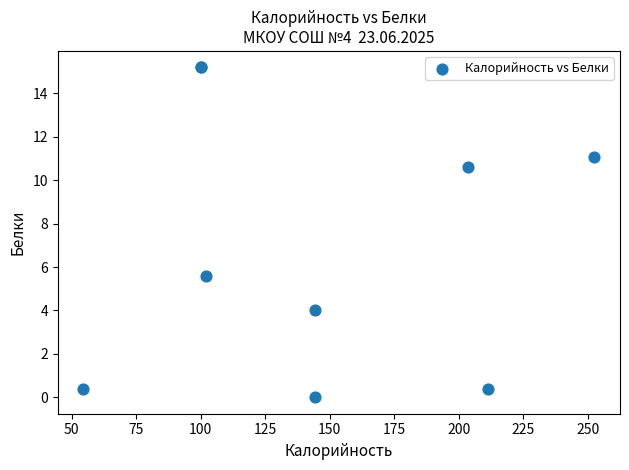

What Y value in the scatter plot is closest to 7?

5.6